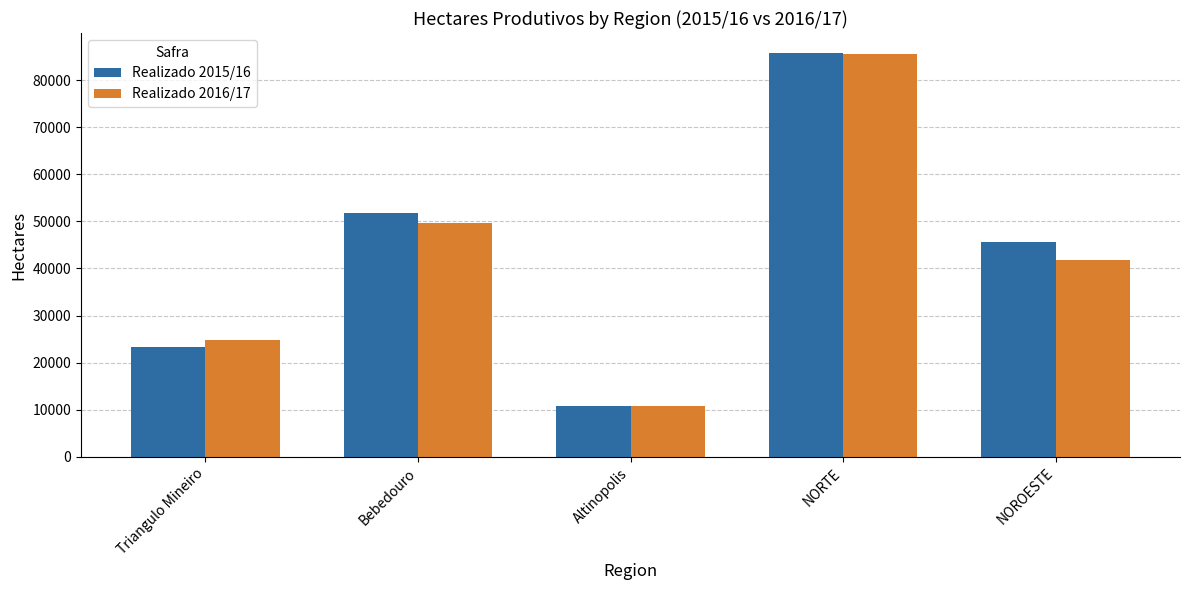

List the series in order of their overall mean, highest first.

Realizado 2015/16, Realizado 2016/17